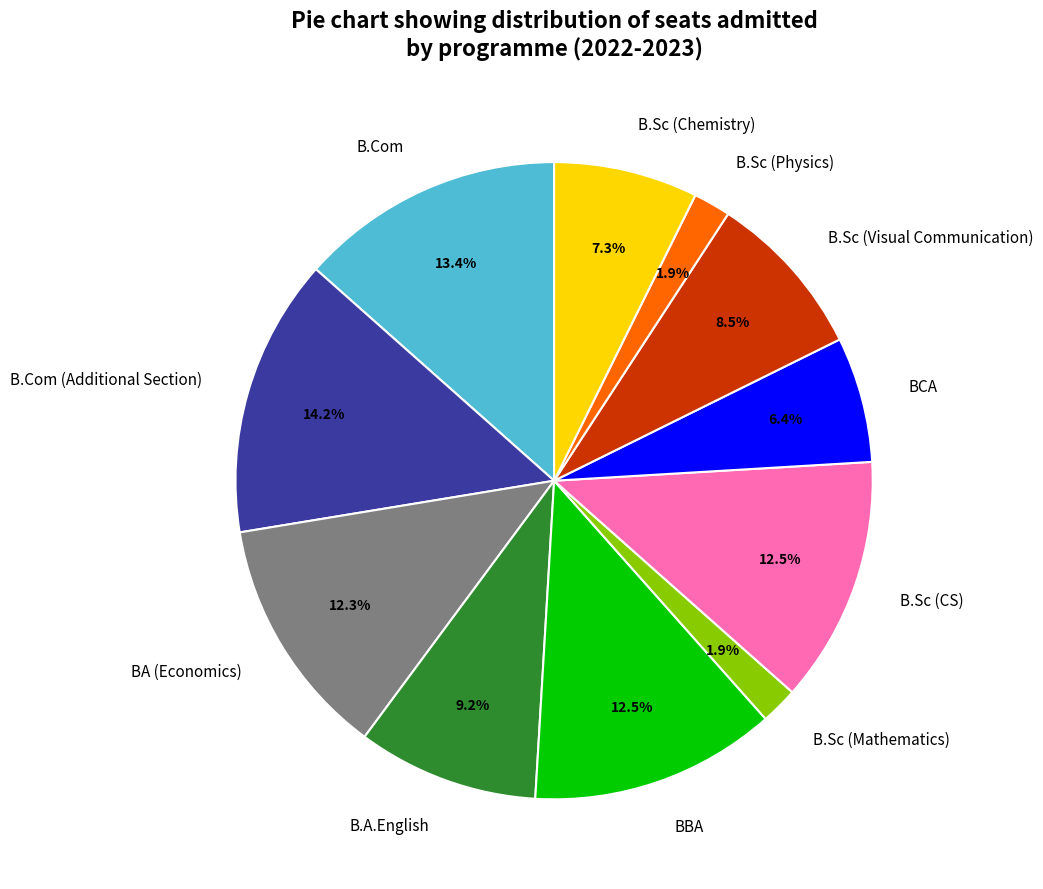

To the nearest percent, what is the difference between the largest and smallest slice percentages?

12%